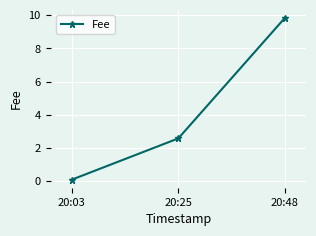

How many categories are shown in the chart?

3